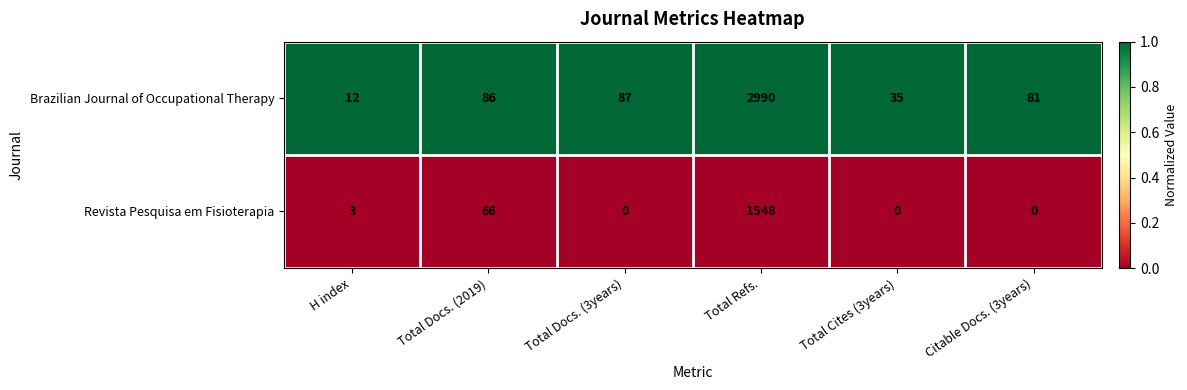

How many data points does each series have?

6